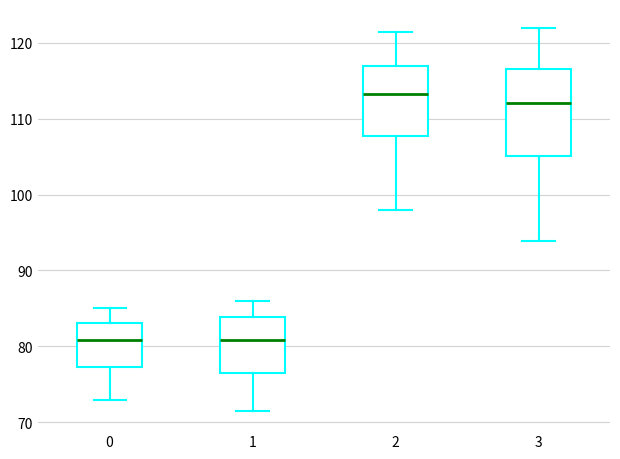

Which box is the tallest, from its lower edge to its upper edge?

3